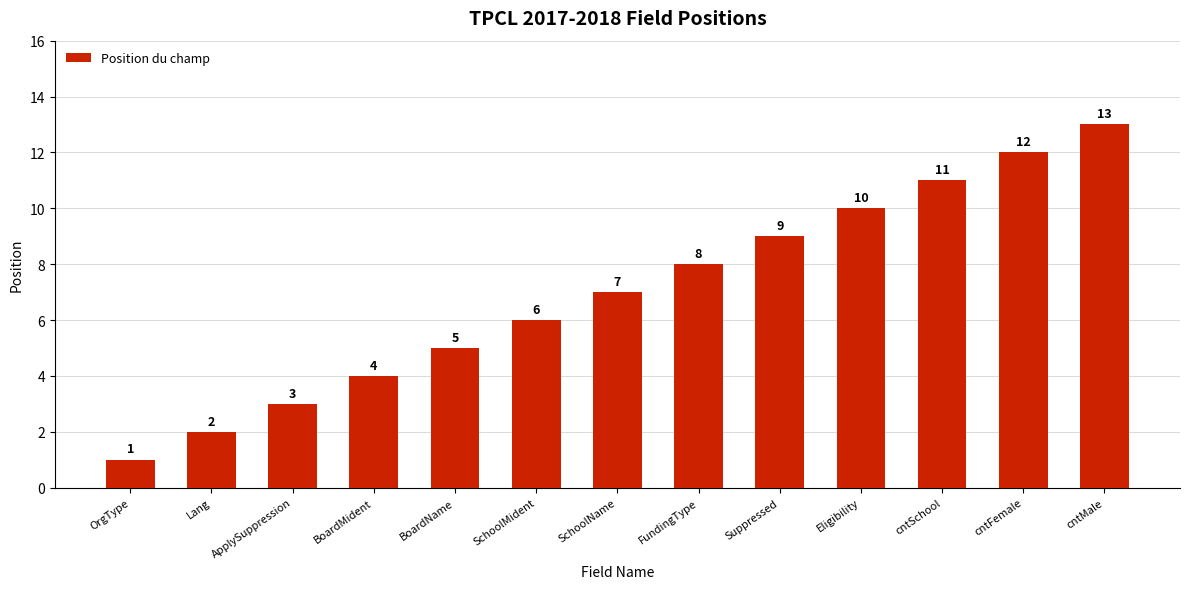

What is the sum of all values?

91